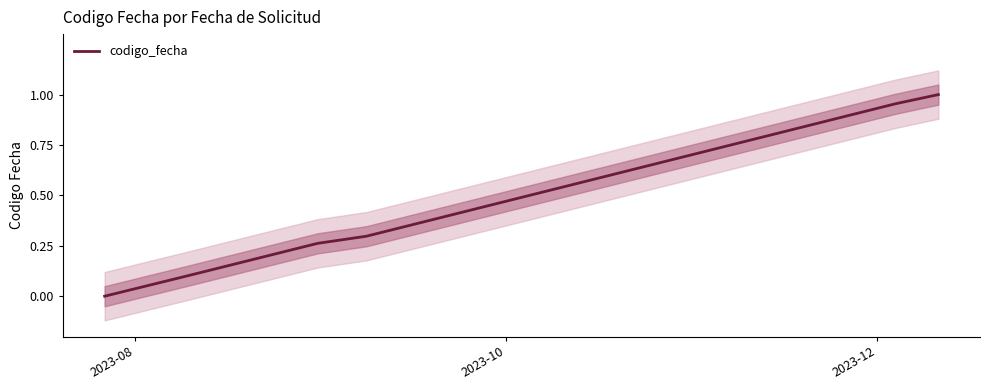

What position from the right is 2023-10?

5